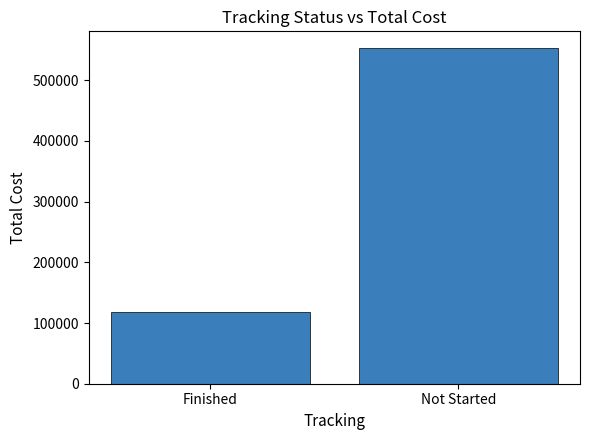

What is the difference between the maximum and minimum values?

434261.7